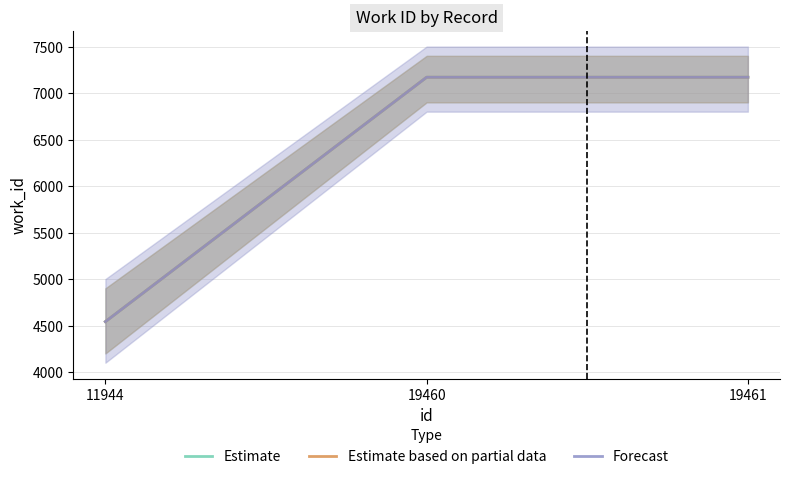

Reading left to right, what are all the values shown in this chart?

Estimate: 11944=4542	19460=7170	19461=7170
Estimate based on partial data: 11944=4542	19460=7170	19461=7170
Forecast: 11944=4542	19460=7170	19461=7170